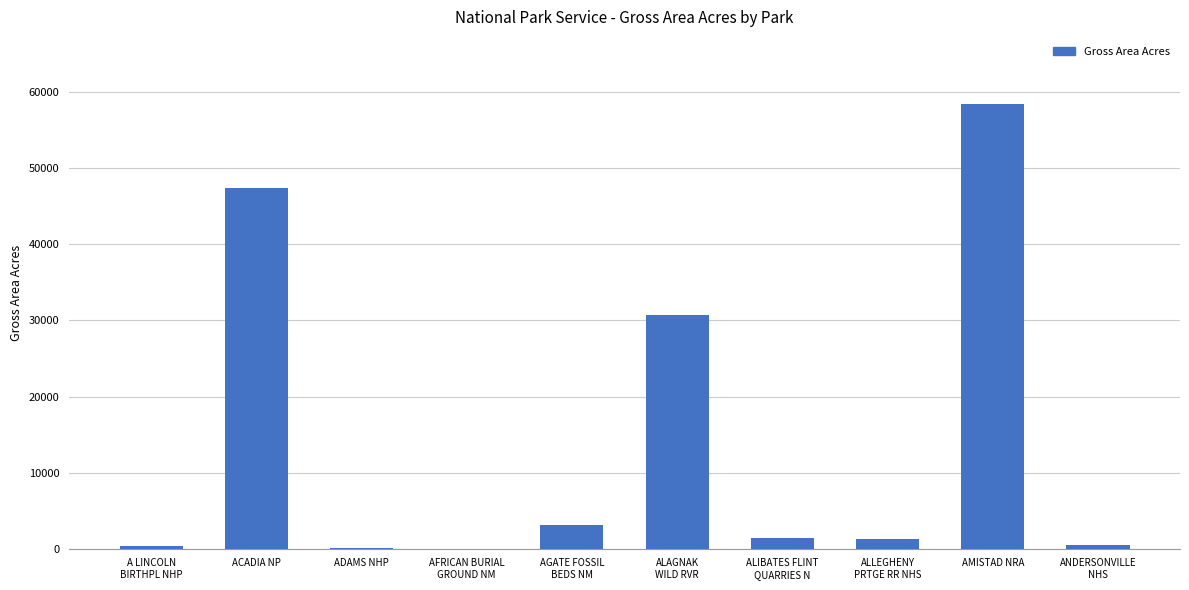

What is the greatest value displayed?

58500.0